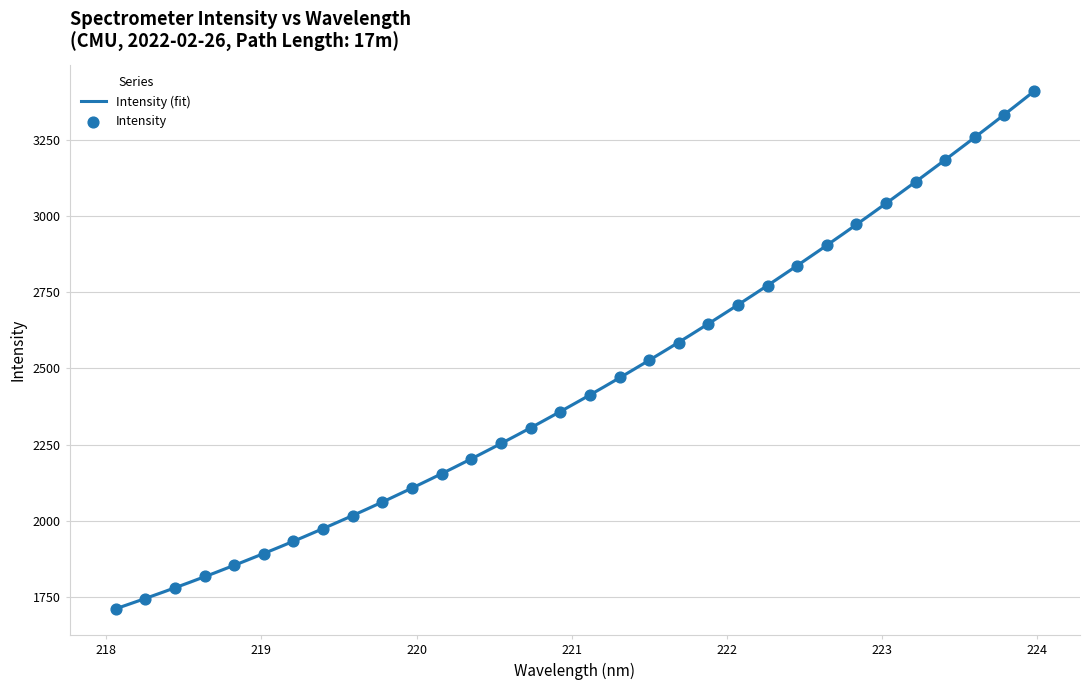

What is the change in value from 219.2067 to 223.5987?

+1324.6